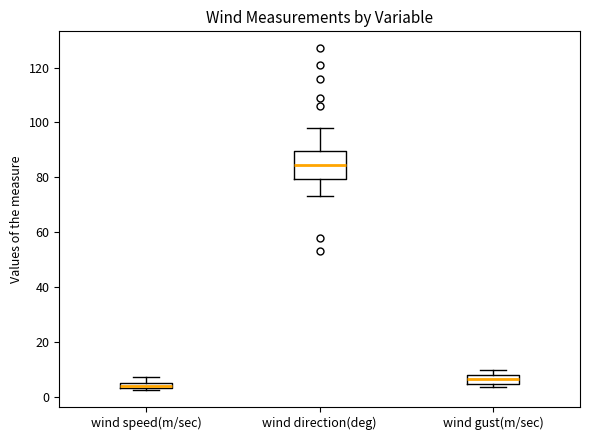

Which box's median line is the highest?

wind direction(deg)